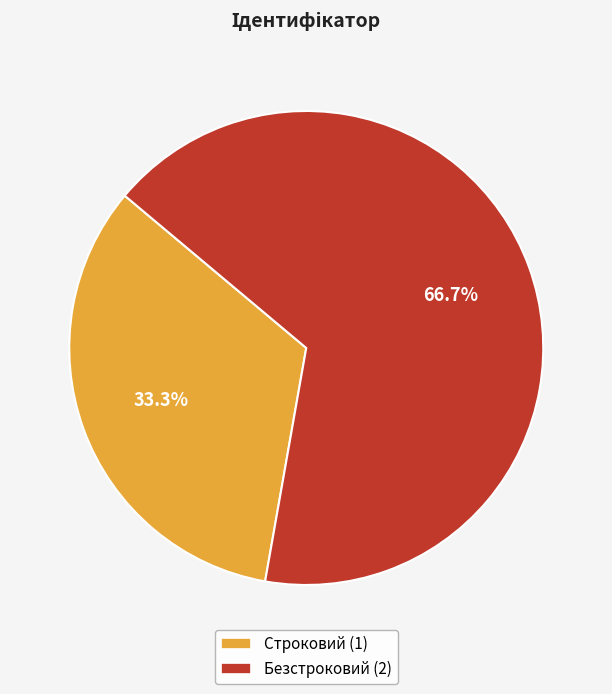

Which category accounts for the majority?

Безстроковий